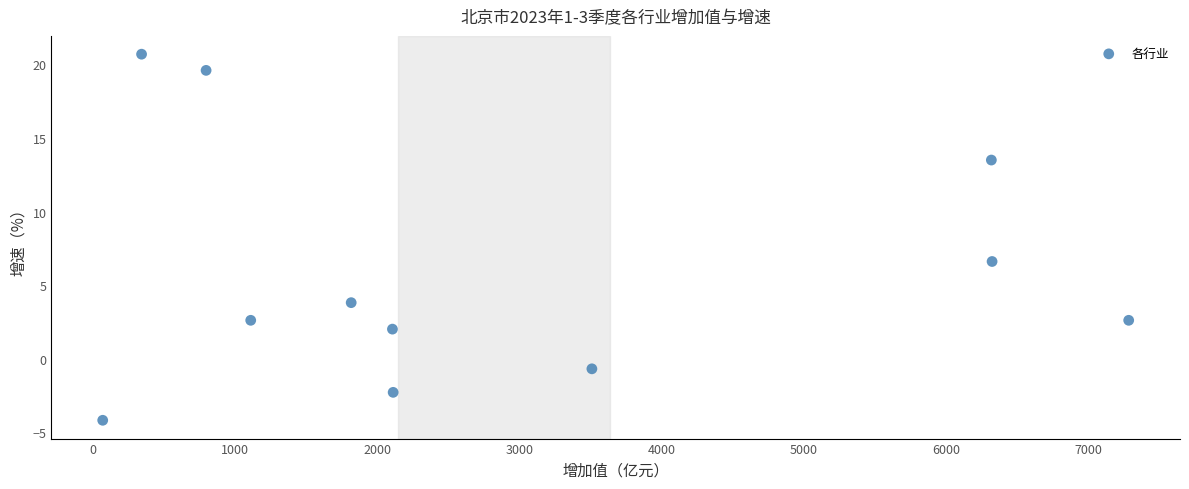

What is the range of X values (max minus min)?

7209.3